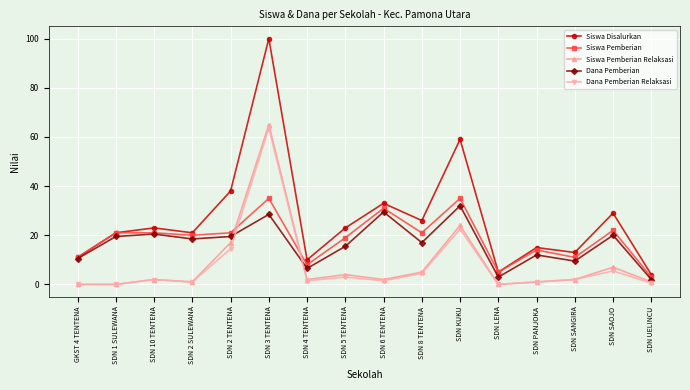

Which series has the largest total across all categories?

Siswa Disalurkan